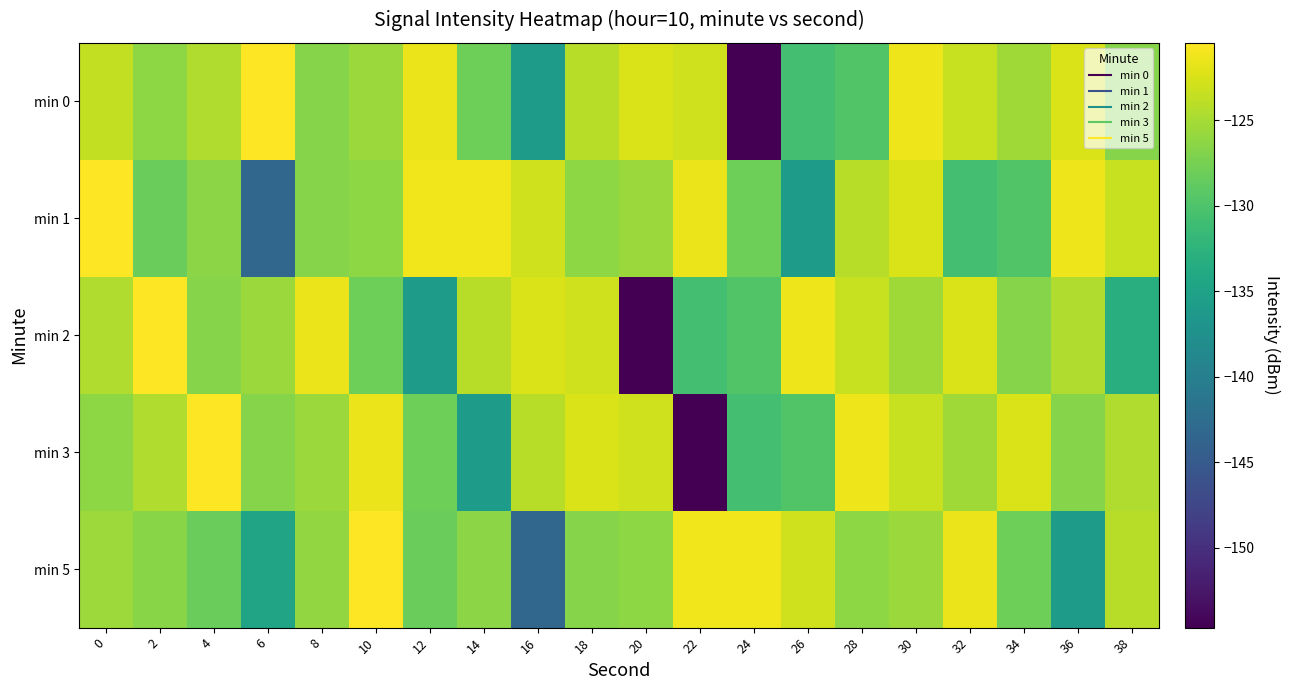

Which label corresponds to the largest value in the chart?

6